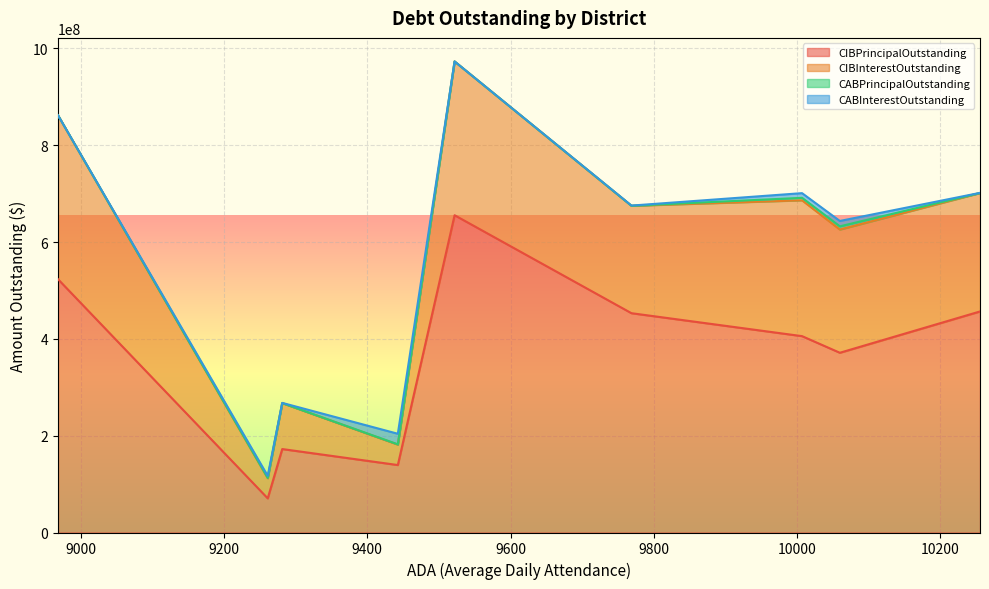

True or false: CIBInterestOutstanding has more than 2 points higher than both neighbors.

True